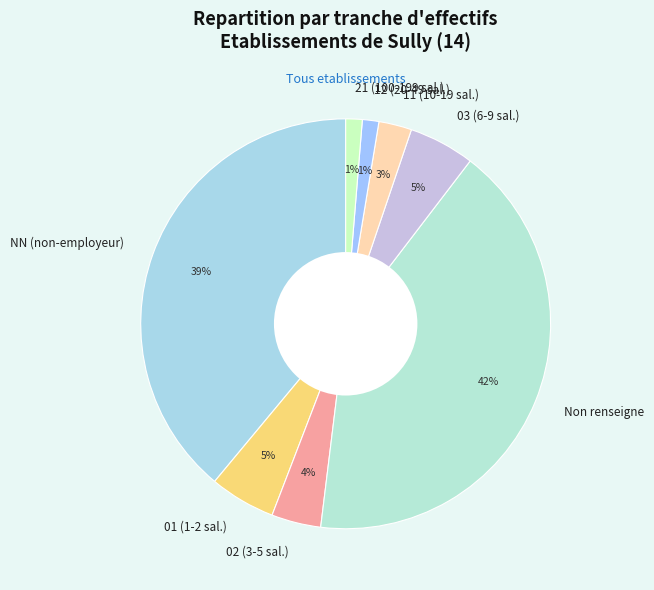

The 03 (6-9 sal.) slice represents 20% of the pie. True or false?

False